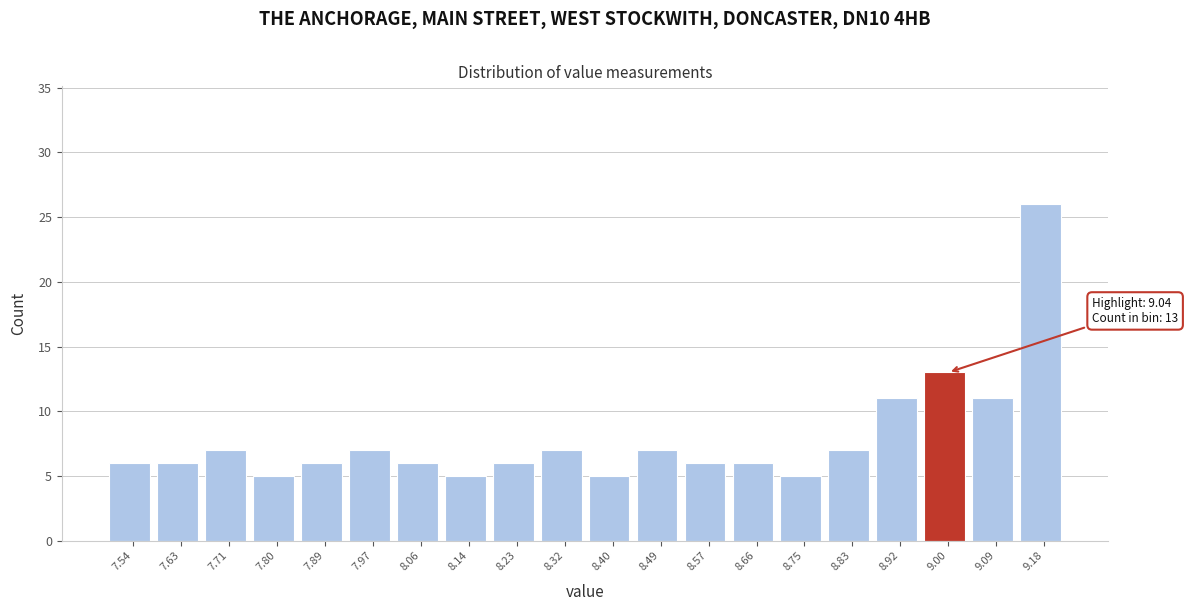

Over which range of the x-axis is the bar tallest?

9.134 to 9.220